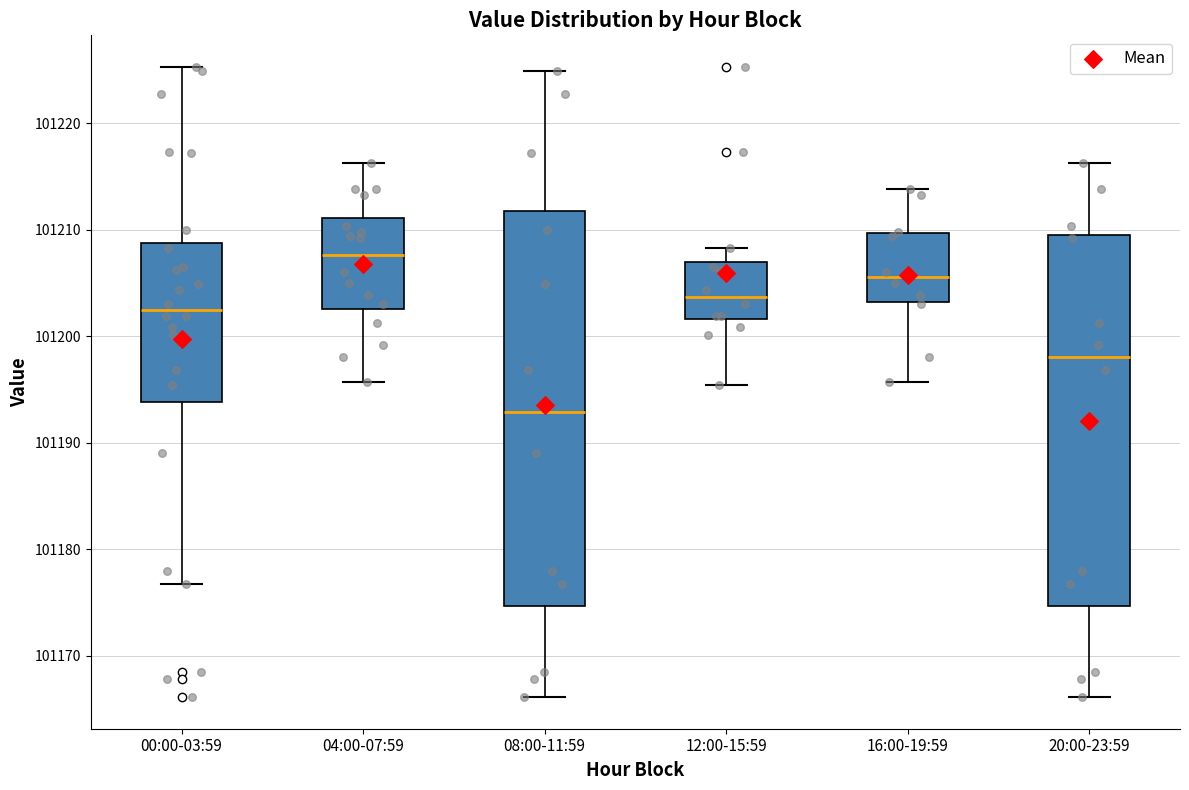

Reading left to right, read every box against the y-axis: the position of its median line, the range the box covers, and the ends of its whiskers. The values are not printed on the chart, so give them approximately, as read against the axis.

00:00-03:59: median 101202, box 101194 to 101209, whiskers 101177 to 101225
04:00-07:59: median 101208, box 101203 to 101211, whiskers 101196 to 101216
08:00-11:59: median 101193, box 101175 to 101212, whiskers 101166 to 101225
12:00-15:59: median 101204, box 101202 to 101207, whiskers 101195 to 101208
16:00-19:59: median 101206, box 101203 to 101210, whiskers 101196 to 101214
20:00-23:59: median 101198, box 101175 to 101210, whiskers 101166 to 101216